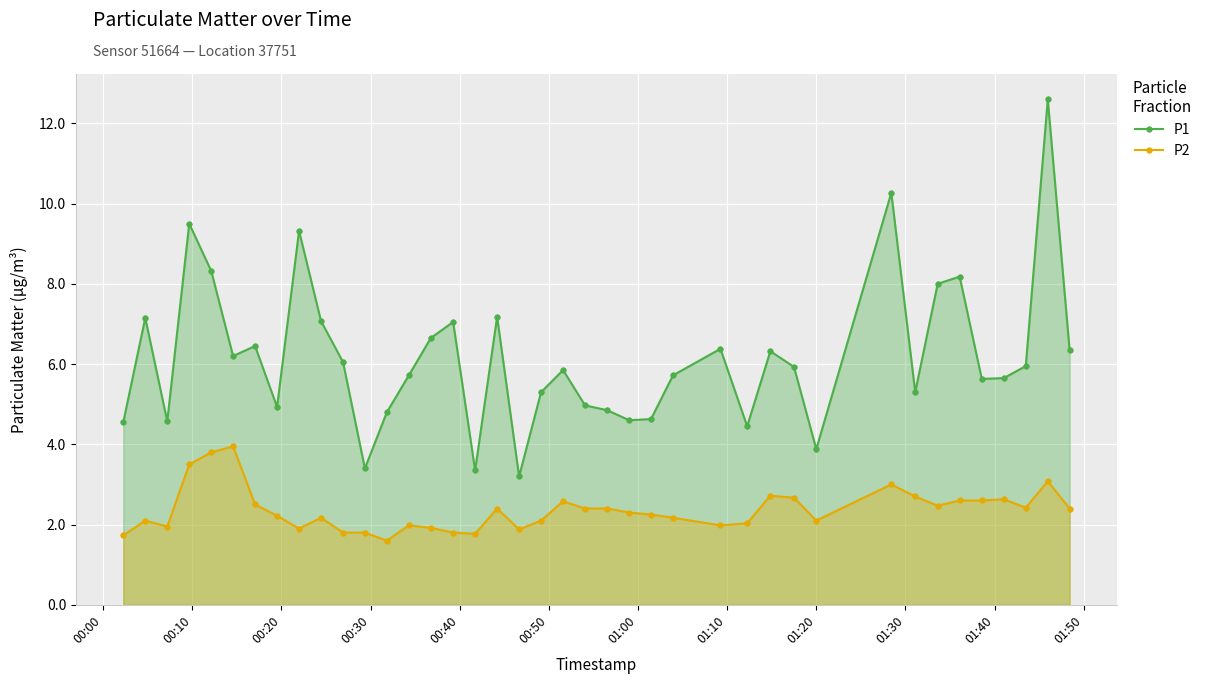

Which series has the largest total across all categories?

P1